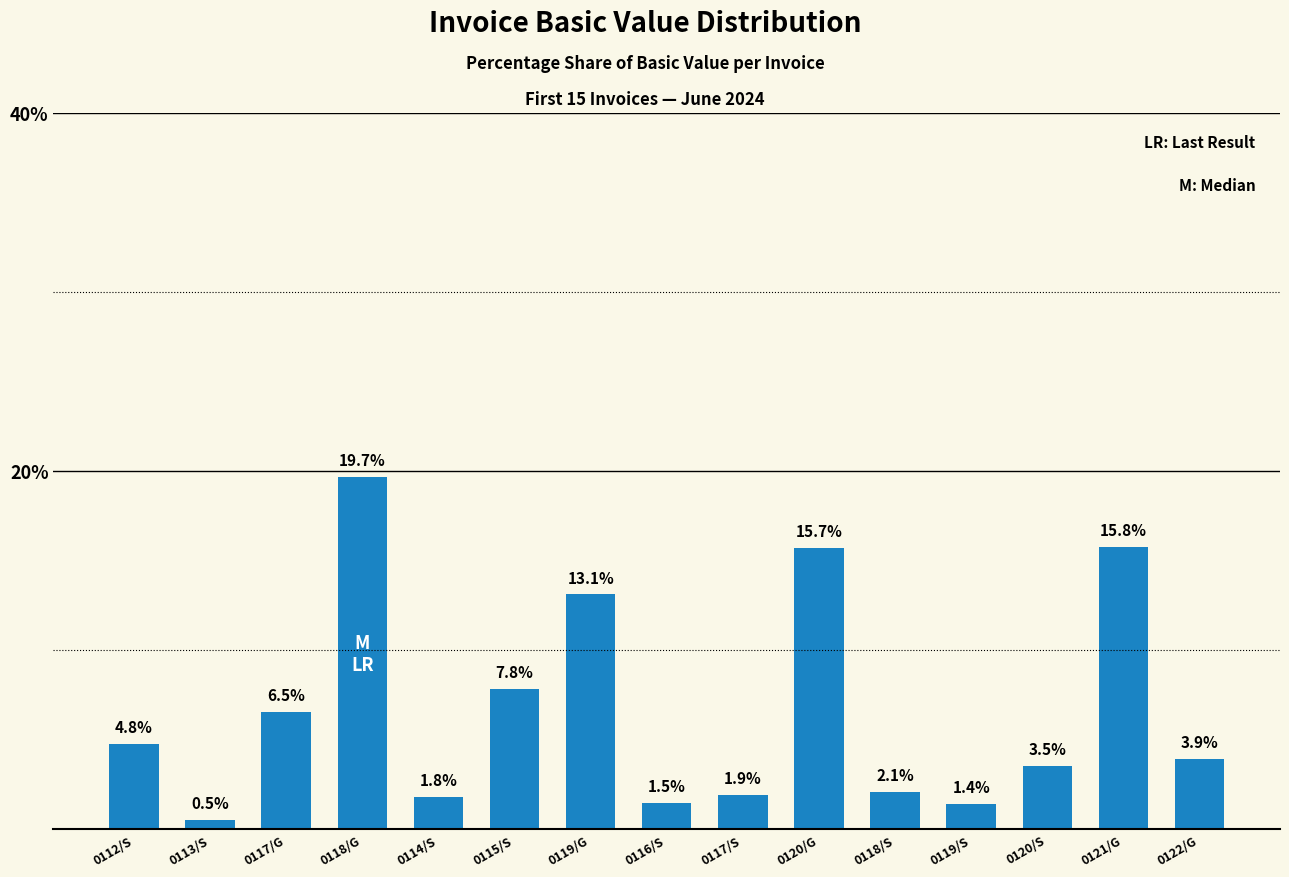

Rank the categories by value from highest to lowest.

0118/G, 0121/G, 0120/G, 0119/G, 0115/S, 0117/G, 0112/S, 0122/G, 0120/S, 0118/S, 0117/S, 0114/S, 0116/S, 0119/S, 0113/S